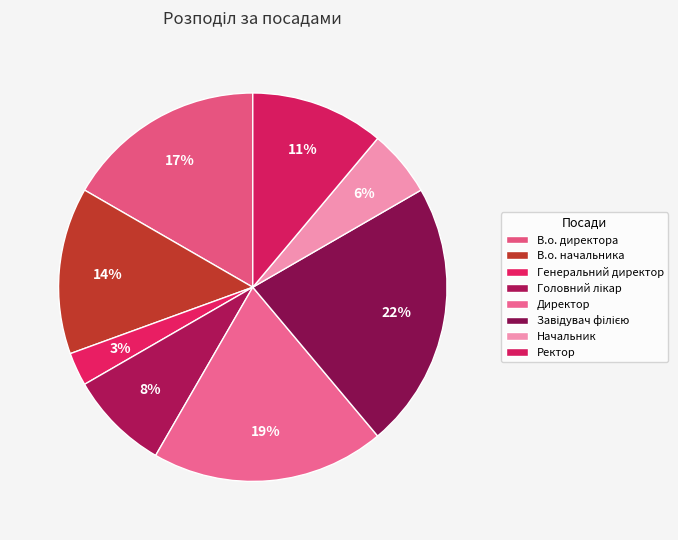

To the nearest percent, what is the difference between the Начальник and Директор slice percentages?

14%